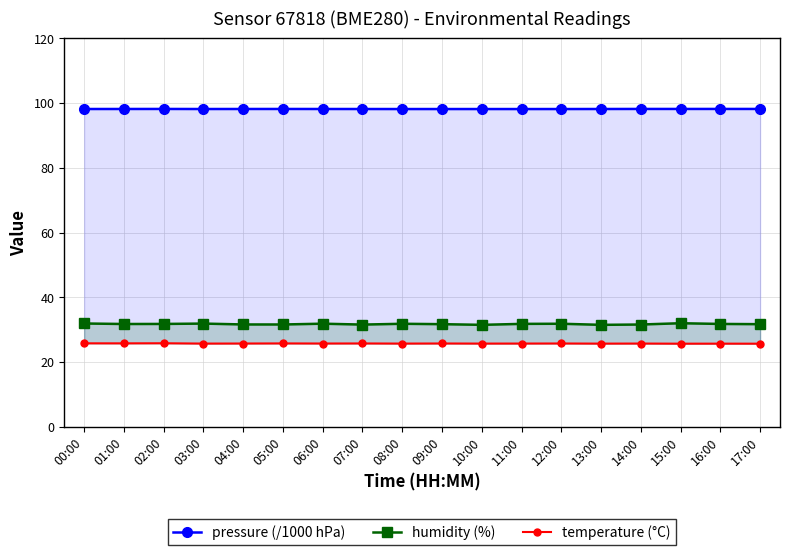

Rank the series at 03:00 from highest to lowest value.

pressure (/1000 hPa), humidity (%), temperature (°C)